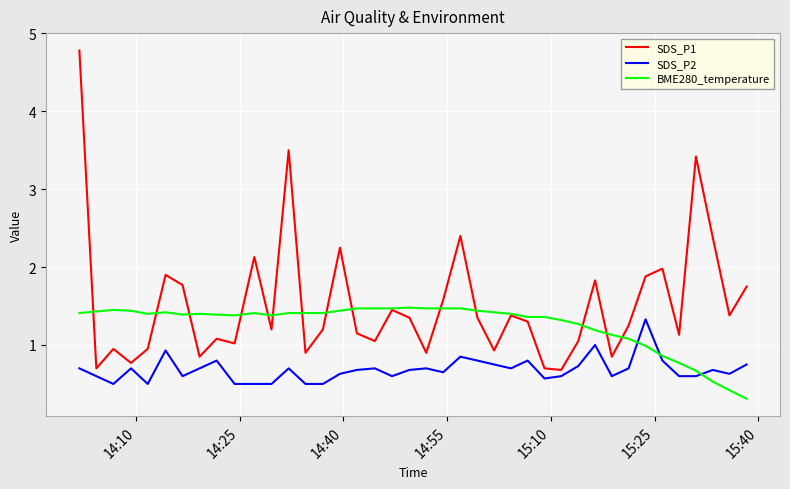

Which series has the largest range (max minus min)?

SDS_P1